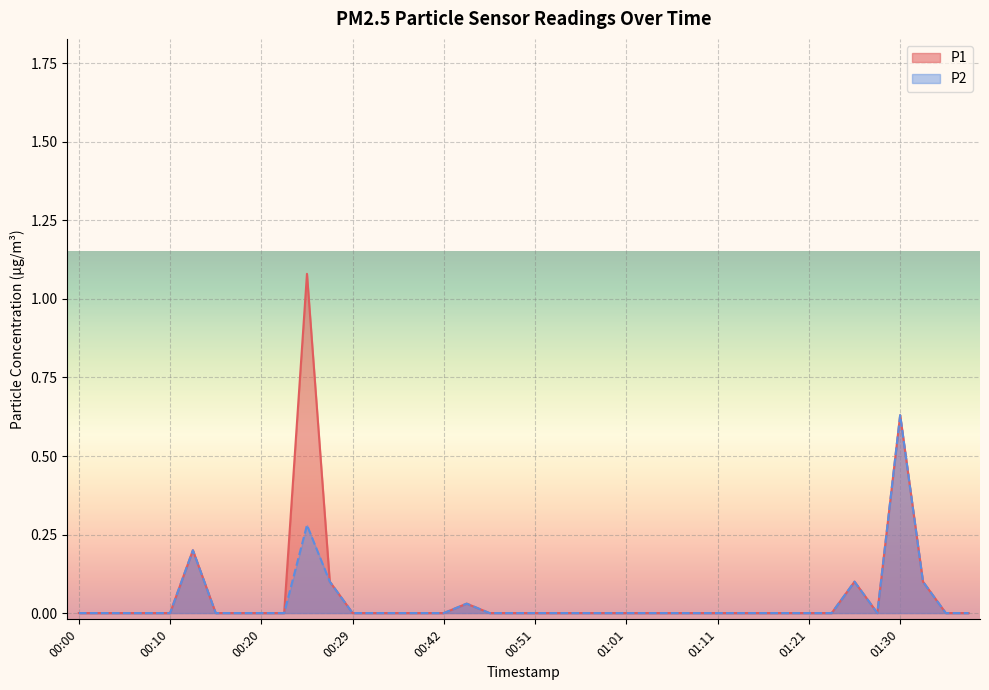

True or false: P2_line has a value of 0.3 at 31.

False